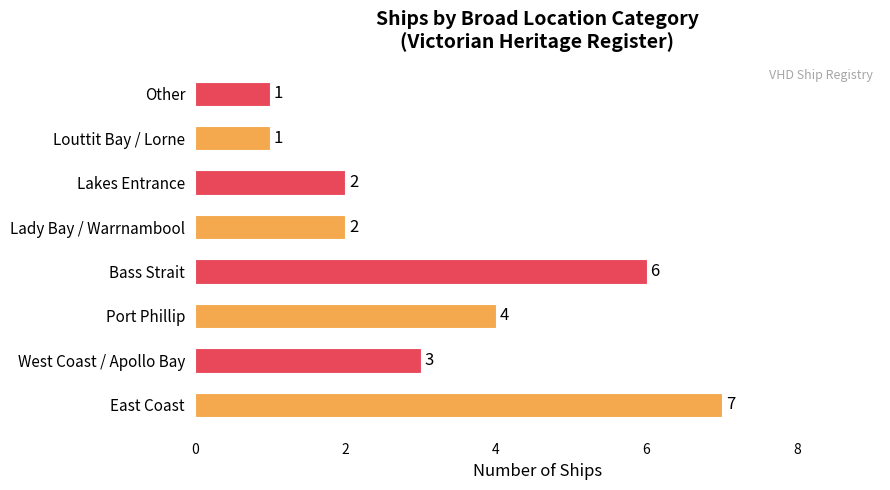

What is the average value?

3